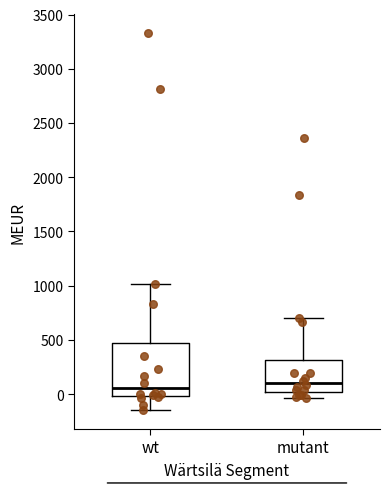

Comparing the boxes themselves (not the whiskers), which one is the tallest?

wt